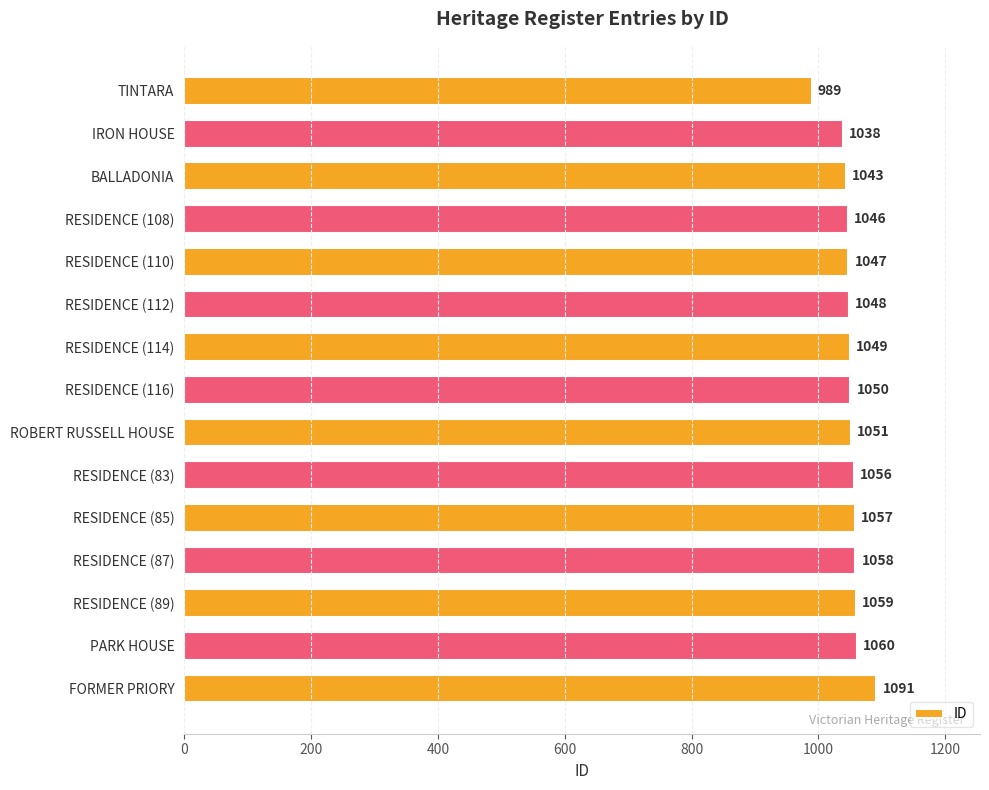

How many distinct data groups are displayed?

1